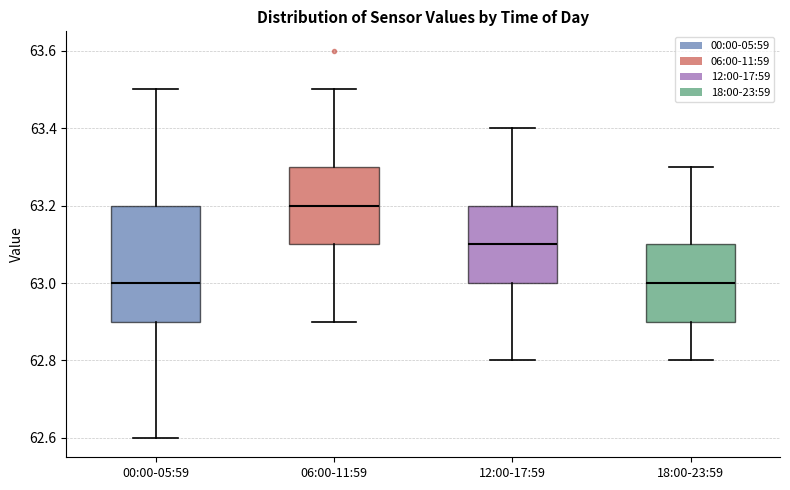

Reading left to right, read every box against the y-axis: the position of its median line, the range the box covers, and the ends of its whiskers. The values are not printed on the chart, so give them approximately, as read against the axis.

00:00-05:59: median 63.0, box 62.9 to 63.2, whiskers 62.6 to 63.5
06:00-11:59: median 63.2, box 63.1 to 63.3, whiskers 62.9 to 63.5
12:00-17:59: median 63.1, box 63.0 to 63.2, whiskers 62.8 to 63.4
18:00-23:59: median 63.0, box 62.9 to 63.1, whiskers 62.8 to 63.3